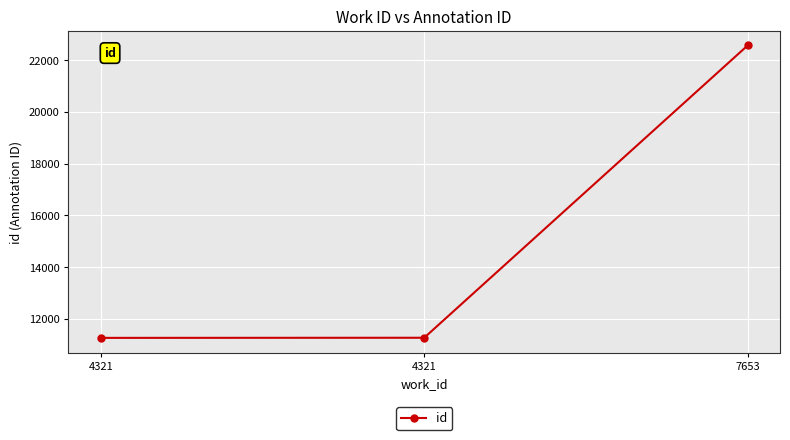

Reading left to right, extract all data points from this chart.

11266	11271	22570